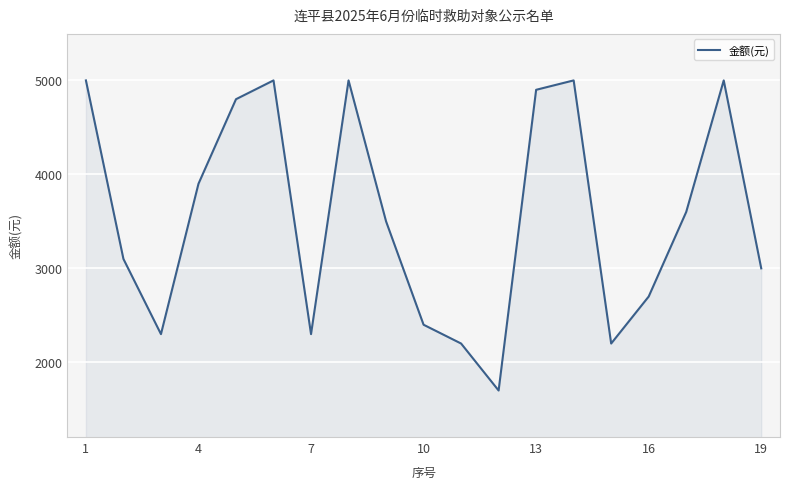

What is the greatest value displayed?

5000